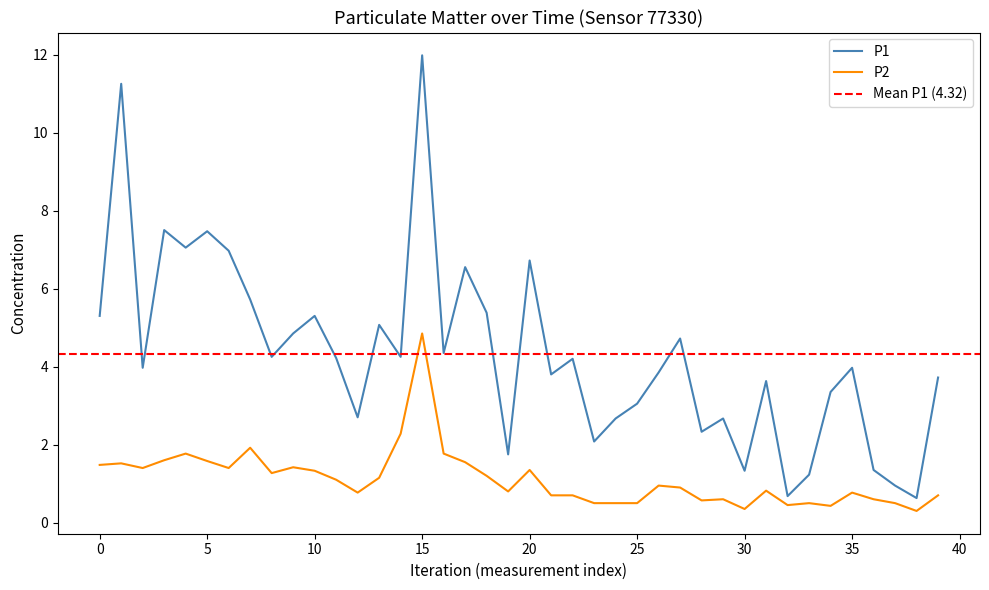

What is the minimum value shown in the chart?

0.3